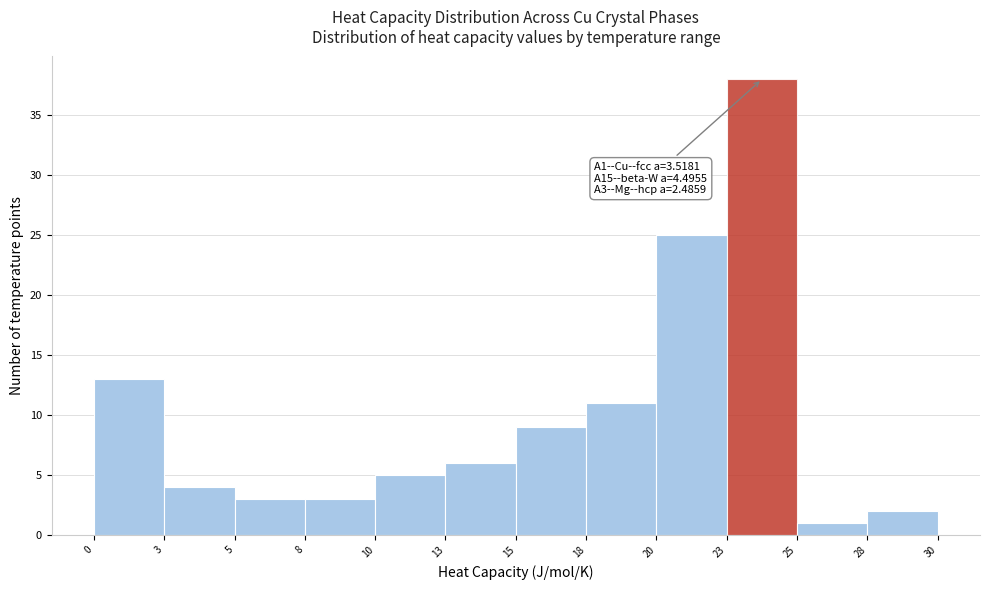

Reading left to right, transcribe all the data shown in this chart.

13	4	3	3	5	6	9	11	25	38	1	2